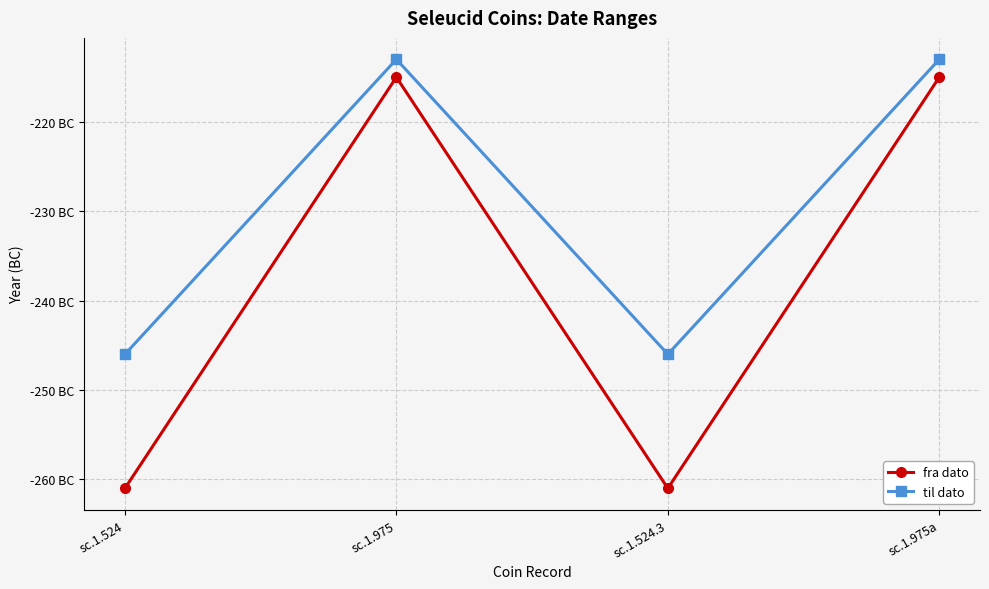

True or false: fra dato and til dato intersect in this chart.

False